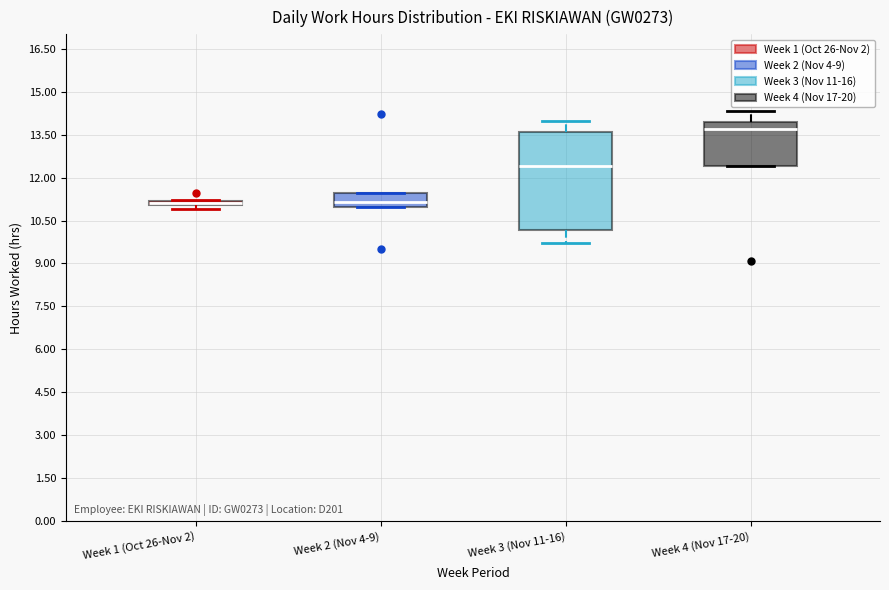

Which box is the tallest, from its lower edge to its upper edge?

Week 3 (Nov 11-16)